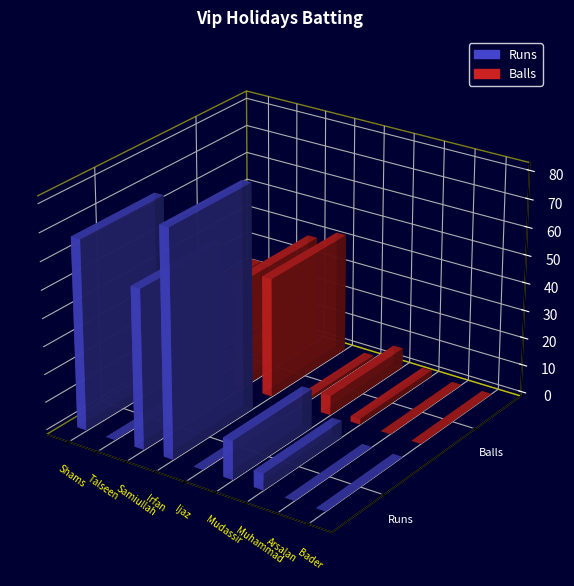

What is the sum of the Balls values at Shams Uz Zaman and Samiullah Baltistani?

63